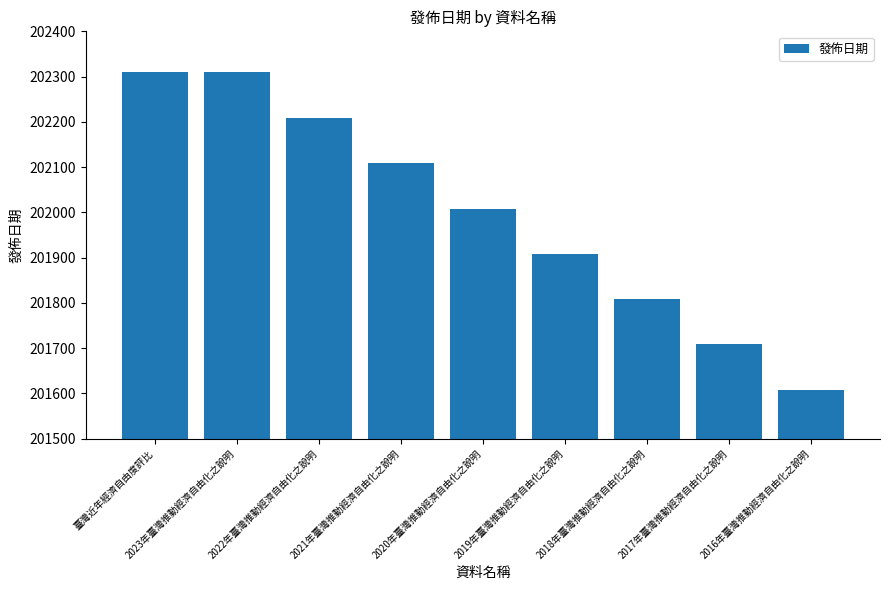

What is the ratio of the value at 2017年臺灣推動經濟自由化之說明 to the value at 2023年臺灣推動經濟自由化之說明?

1.0